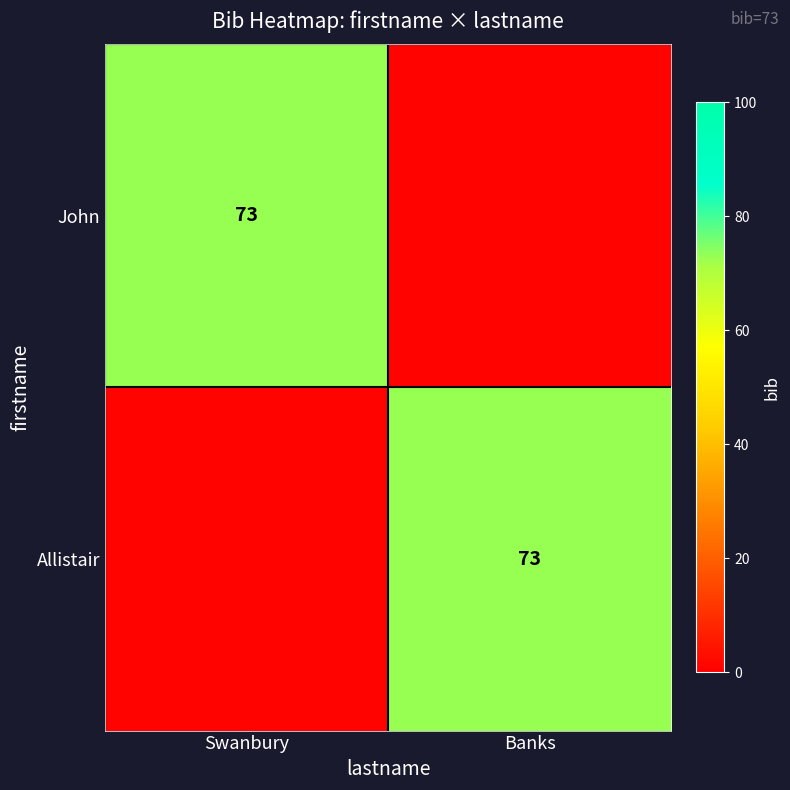

What is the spread (max minus min) of values at Swanbury?

72